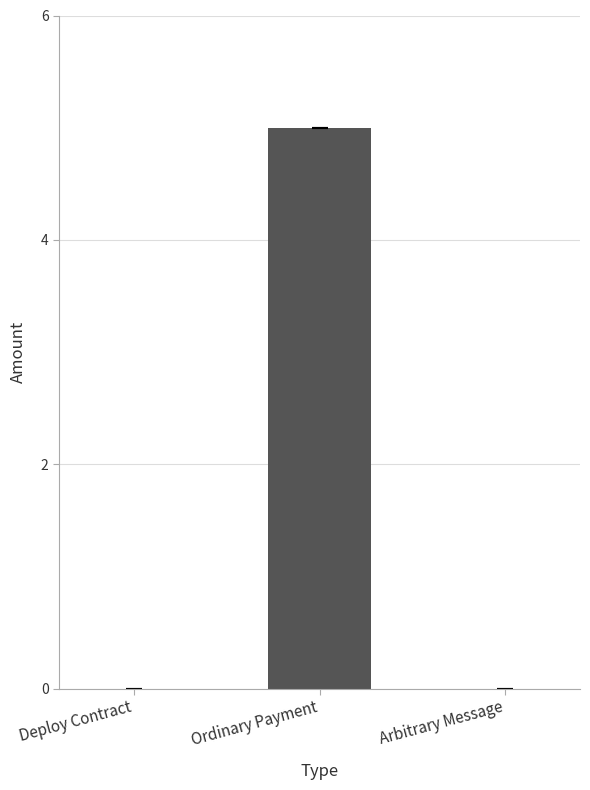

Reading left to right, transcribe all the data shown in this chart.

0	5	0